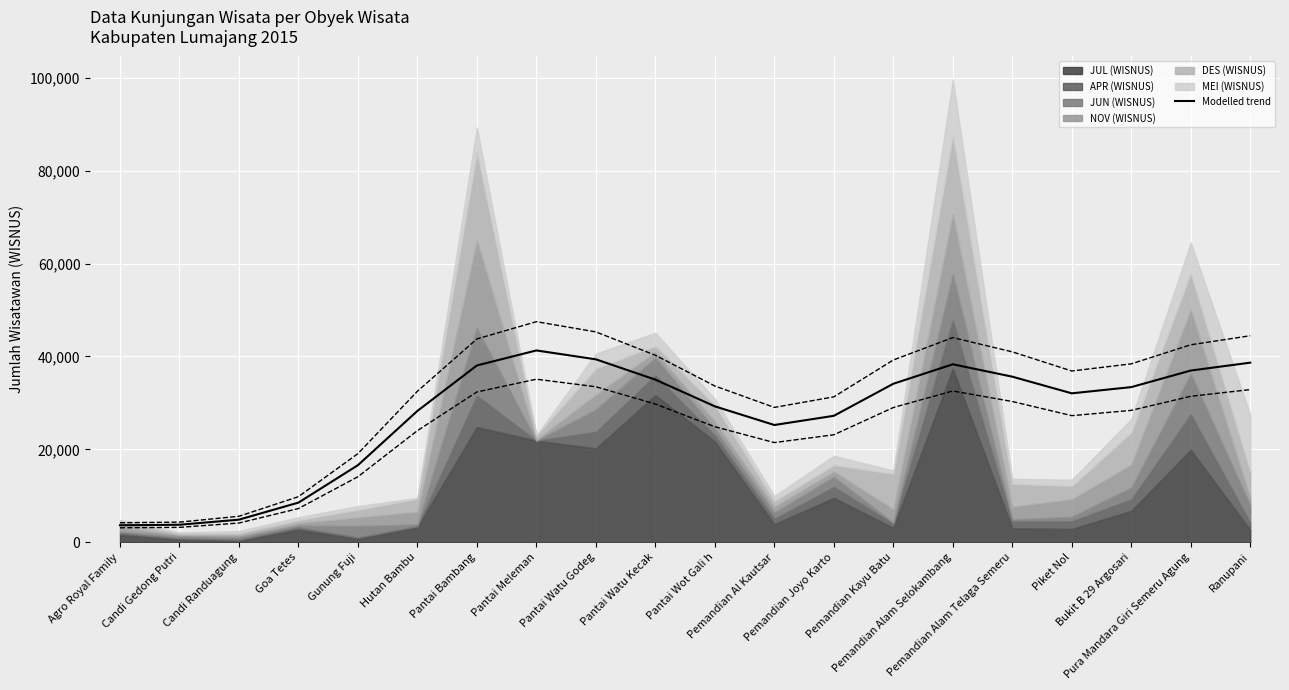

How many points are higher than both their immediate neighbors (excluding endpoints)?

2